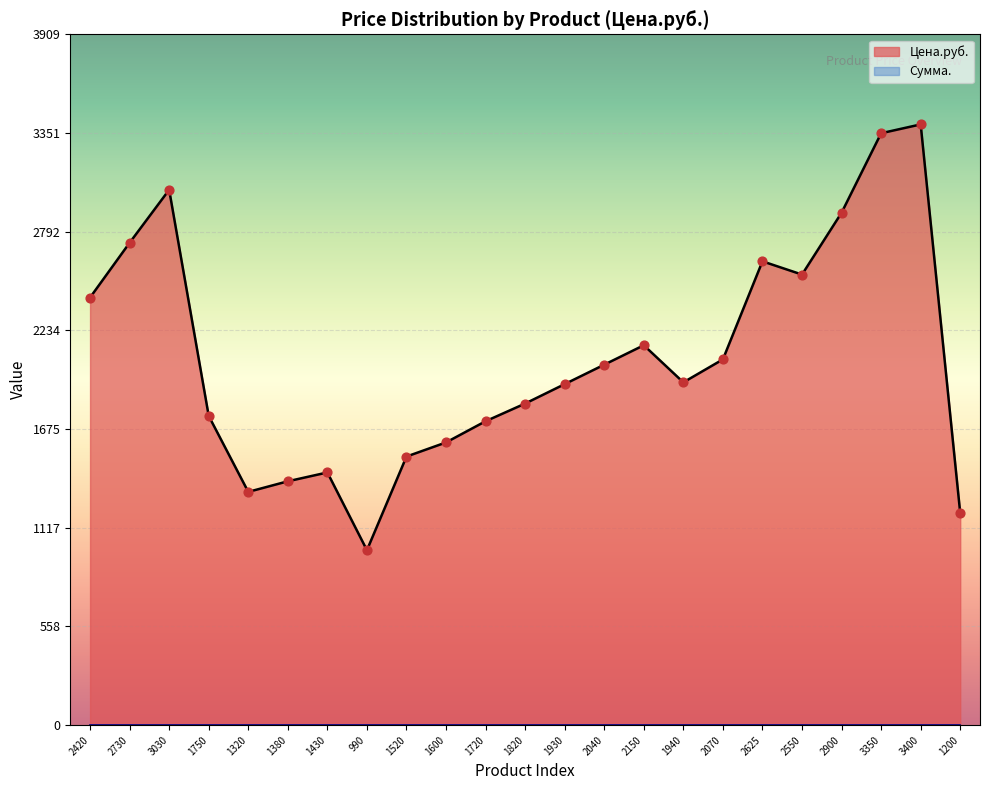

Which has a higher value, 2550 or 3350?

3350